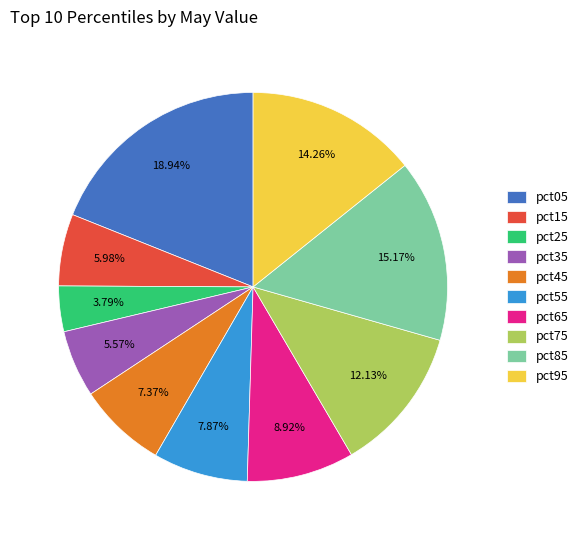

What percentage do pct95 and pct15 together represent?

20.2%